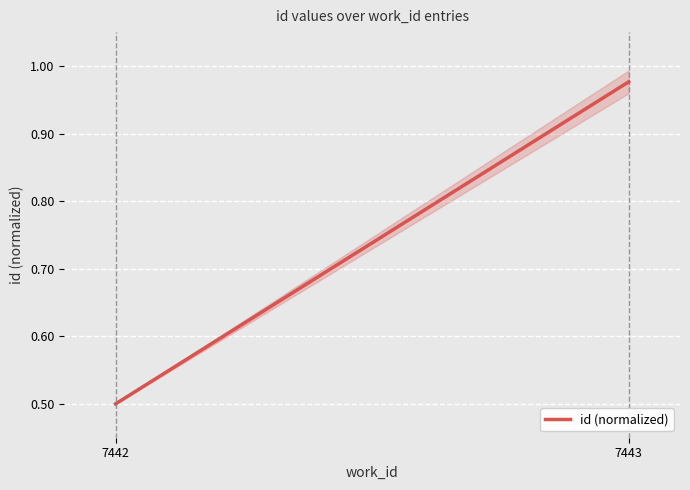

What is the greatest value displayed?

1.0